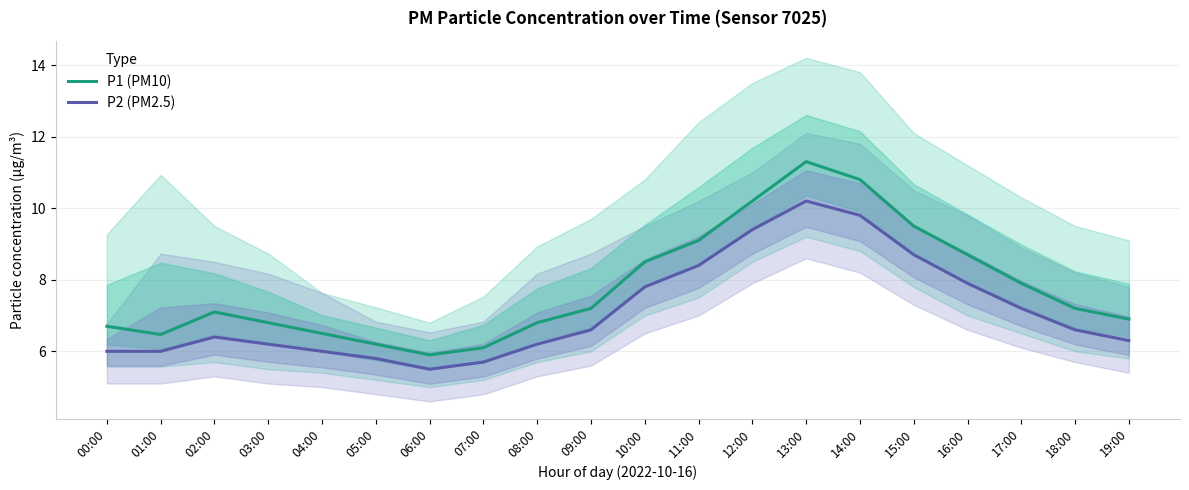

Between 04:00 and 09:00, which series saw the biggest shift?

P1 (PM10)